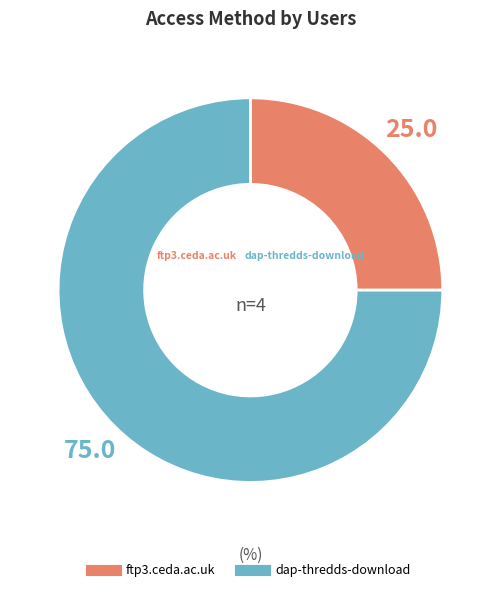

What is the ratio of the value at dap-thredds-download to the value at ftp3.ceda.ac.uk?

3.0